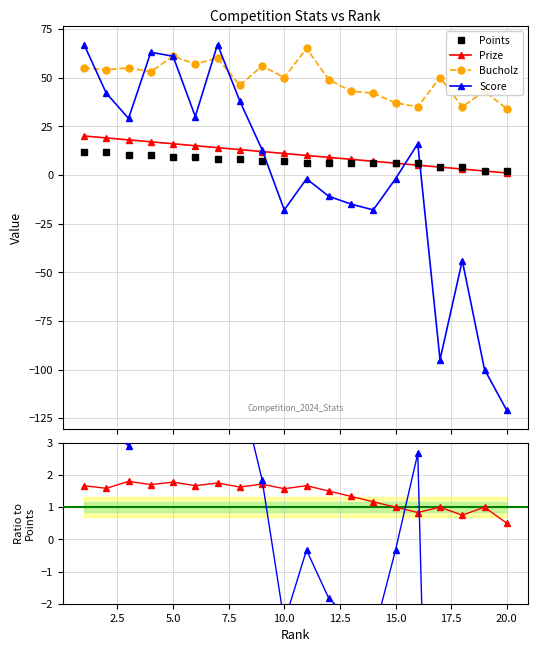

Reading left to right, what are all the values shown in this chart?

Points: 1=12	2=12	3=10	4=10	5=9	6=9	7=8	8=8	9=7	10=7	11=6	12=6	13=6	14=6	15=6	16=6	17=4	18=4	19=2	20=2
Bucholz: 1=55	2=54	3=55	4=53	5=61	6=57	7=60	8=46	9=56	10=50	11=65	12=49	13=43	14=42	15=37	16=35	17=50	18=35	19=43	20=34
Score: 1=67	2=42	3=29	4=63	5=61	6=30	7=67	8=38	9=13	10=-18	11=-2	12=-11	13=-15	14=-18	15=-2	16=16	17=-95	18=-44	19=-100	20=-121
Prize: 1=20	2=19	3=18	4=17	5=16	6=15	7=14	8=13	9=12	10=11	11=10	12=9	13=8	14=7	15=6	16=5	17=4	18=3	19=2	20=1